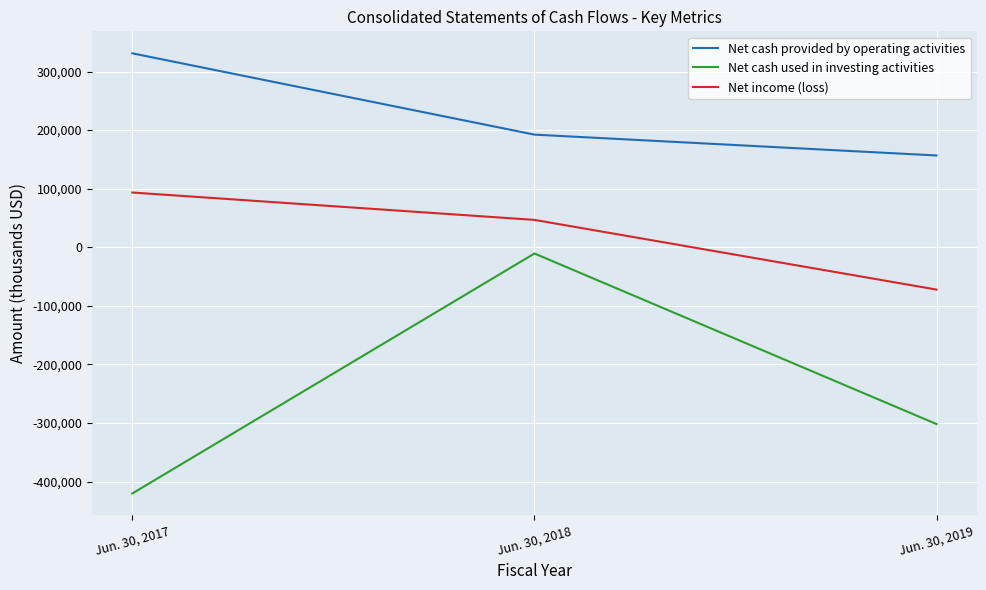

Which category has the lowest value in the Net cash provided by operating activities series?

Jun. 30, 2019